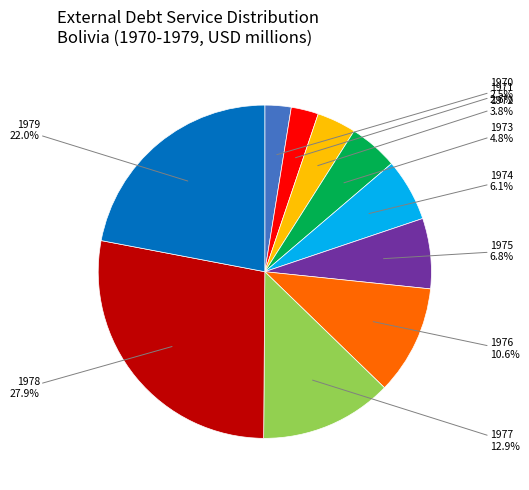

To the nearest percent, what percentage of the pie is 1976?

11%